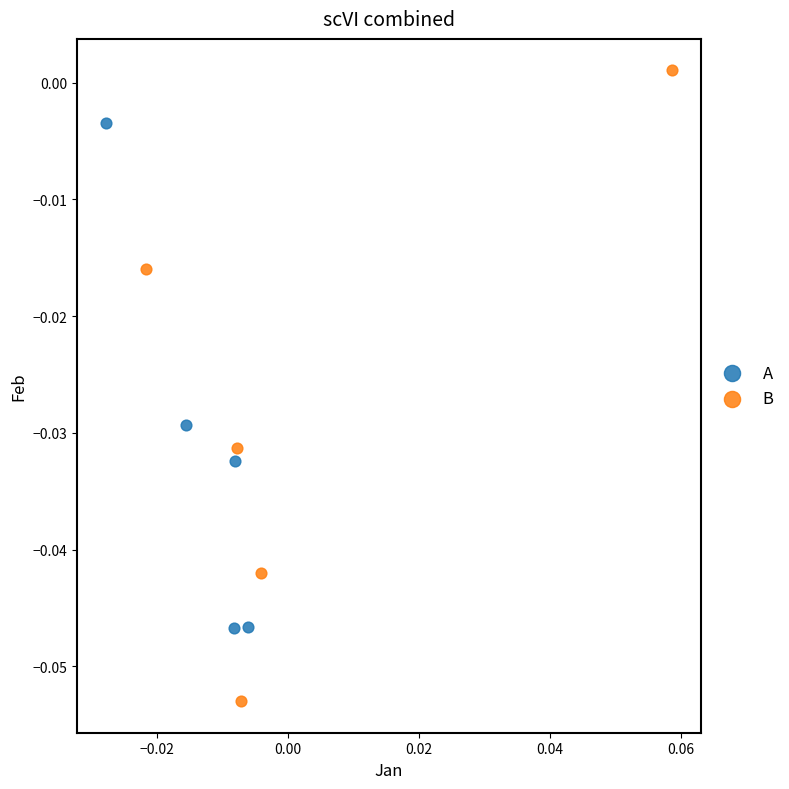

Which series has the widest spread of Y values?

B